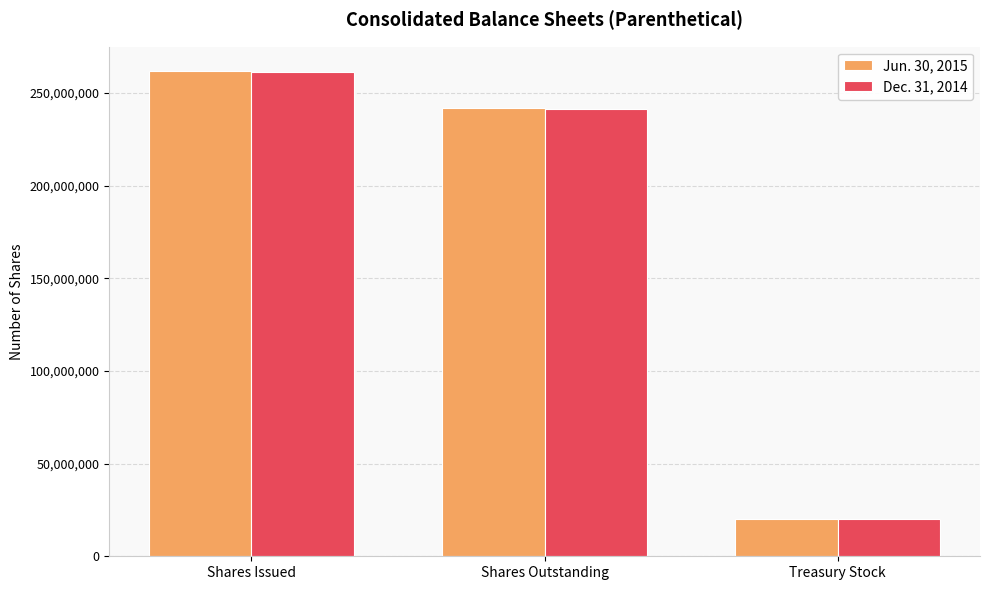

Which label corresponds to the smallest value in the chart?

Treasury Stock